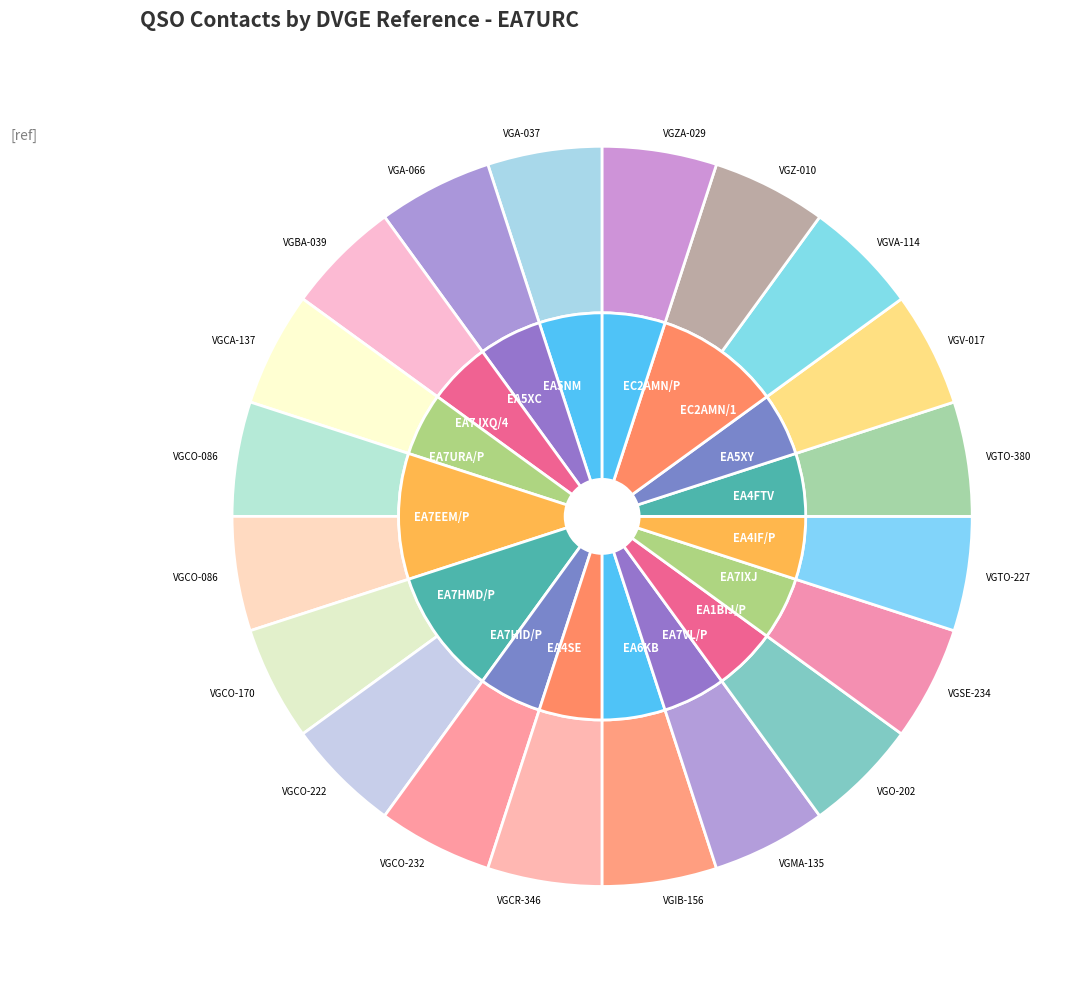

Count the number of slices in the pie.

20